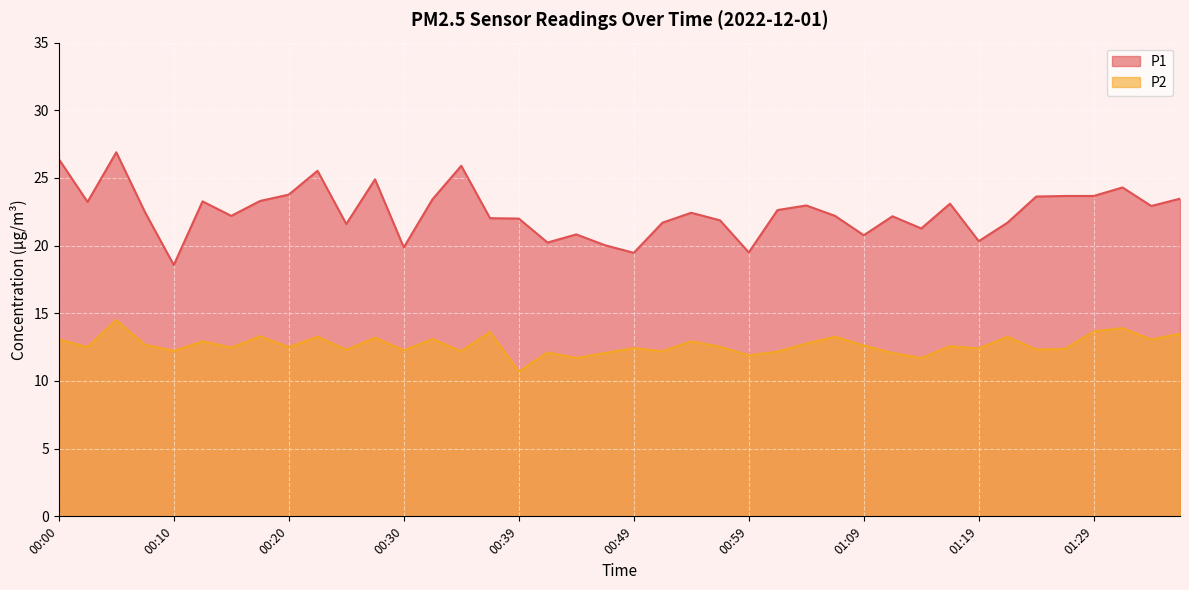

Reading left to right, what are all the values shown in this chart?

P1: 26.4	23.2	26.9	22.5	18.6	23.3	22.2	23.3	23.8	25.5	21.6	24.9	19.9	23.4	25.9	22.0	22.0	20.2	20.8	20.0	19.5	21.7	22.4	21.9	19.5	22.6	23.0	22.2	20.8	22.2	21.3	23.1	20.3	21.7	23.6	23.7	23.7	24.3	22.9	23.5
P2: 13.1	12.5	14.5	12.7	12.2	12.9	12.5	13.3	12.5	13.3	12.3	13.2	12.3	13.1	12.2	13.6	10.7	12.1	11.7	12.1	12.4	12.2	12.9	12.5	11.9	12.2	12.8	13.3	12.6	12.1	11.7	12.6	12.4	13.3	12.3	12.4	13.7	13.9	13.1	13.5